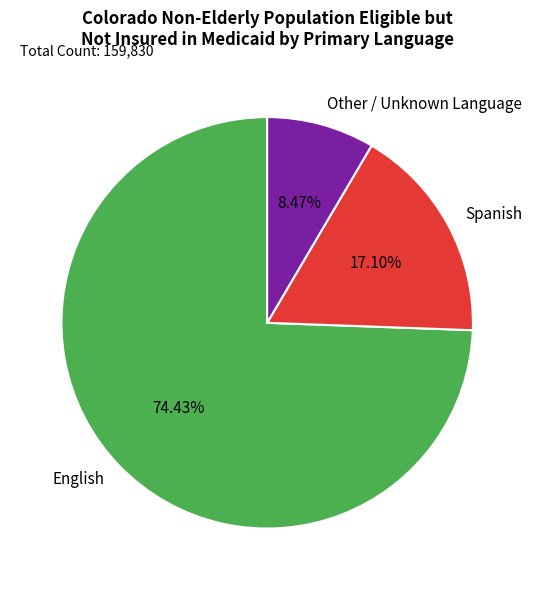

Does Spanish represent more than half of the total?

No